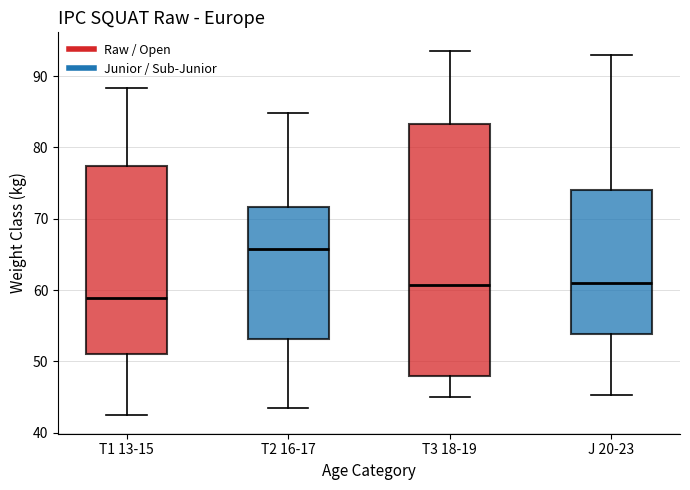

Reading left to right, transcribe this box plot: for each box, give where its median line is, the range the box spans, and where its two whiskers end, as read against the y-axis. The values are not printed on the chart, so give them approximately, as read against the axis.

T1 13-15: median 59, box 51 to 77, whiskers 42 to 88
T2 16-17: median 66, box 53 to 72, whiskers 43 to 85
T3 18-19: median 61, box 48 to 83, whiskers 45 to 94
J 20-23: median 61, box 54 to 74, whiskers 45 to 93